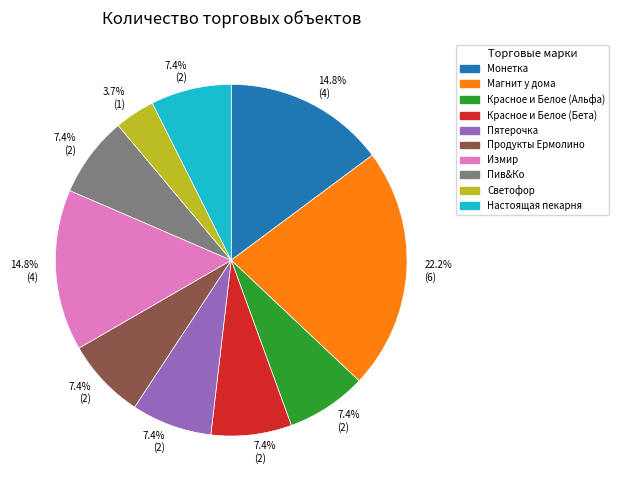

Does any single category account for the majority?

No